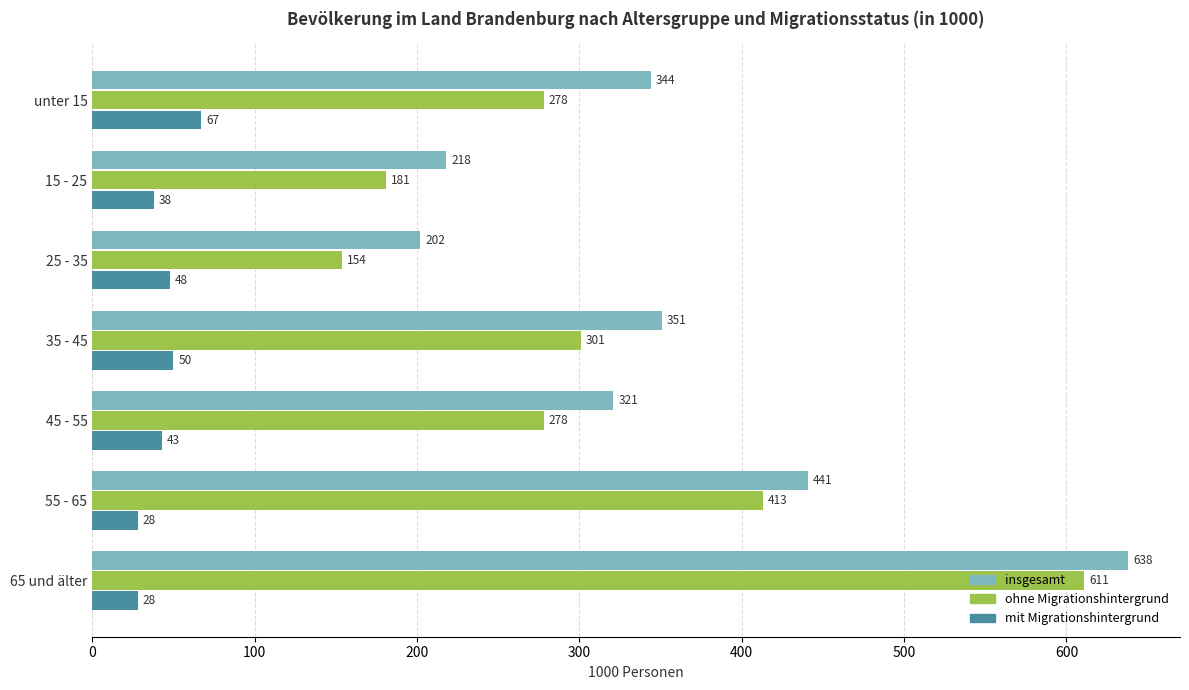

Rank the categories by insgesamt value from highest to lowest.

65 und älter, 55 - 65, 35 - 45, unter 15, 45 - 55, 15 - 25, 25 - 35